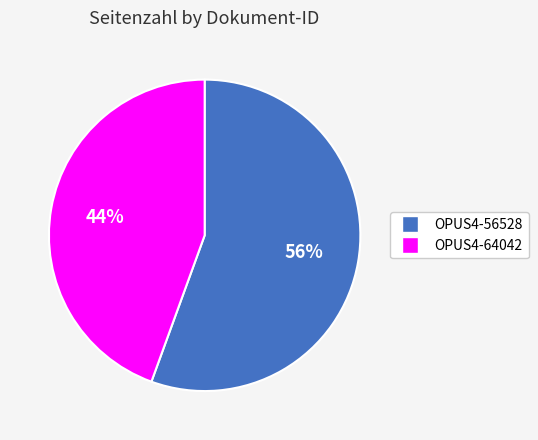

To the nearest percent, what percentage of the pie is OPUS4-56528?

56%